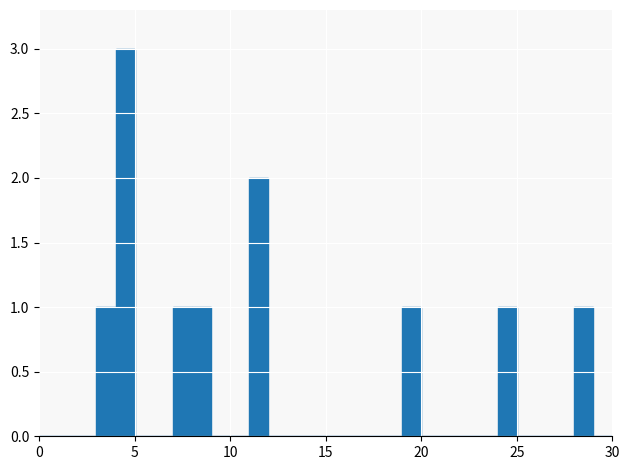

Read against the x-axis, roughly where is the centre of the tallest bar?

4.5